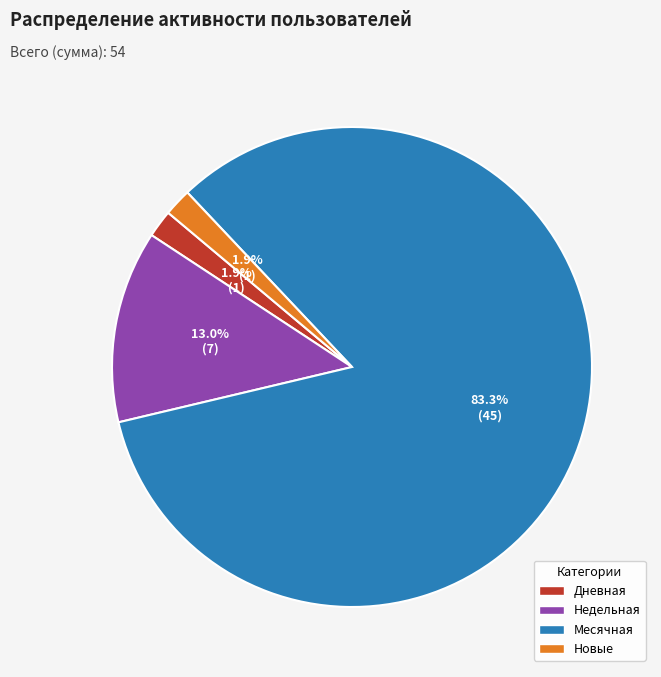

To the nearest percent, what is the difference between the largest and smallest slice percentages?

81%